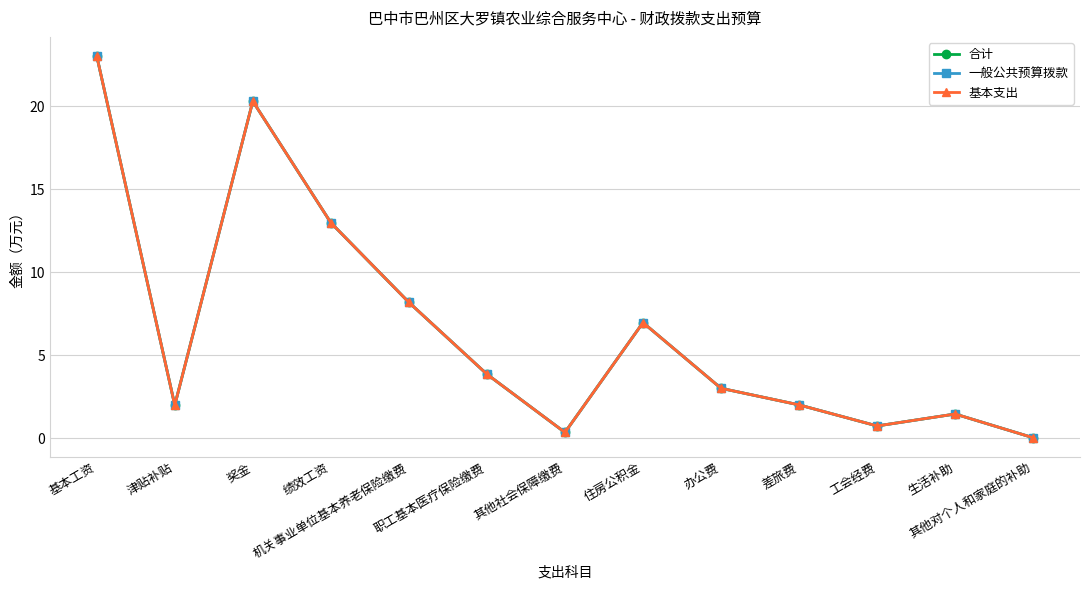

How many values in the 基本支出 series are below 3?

6